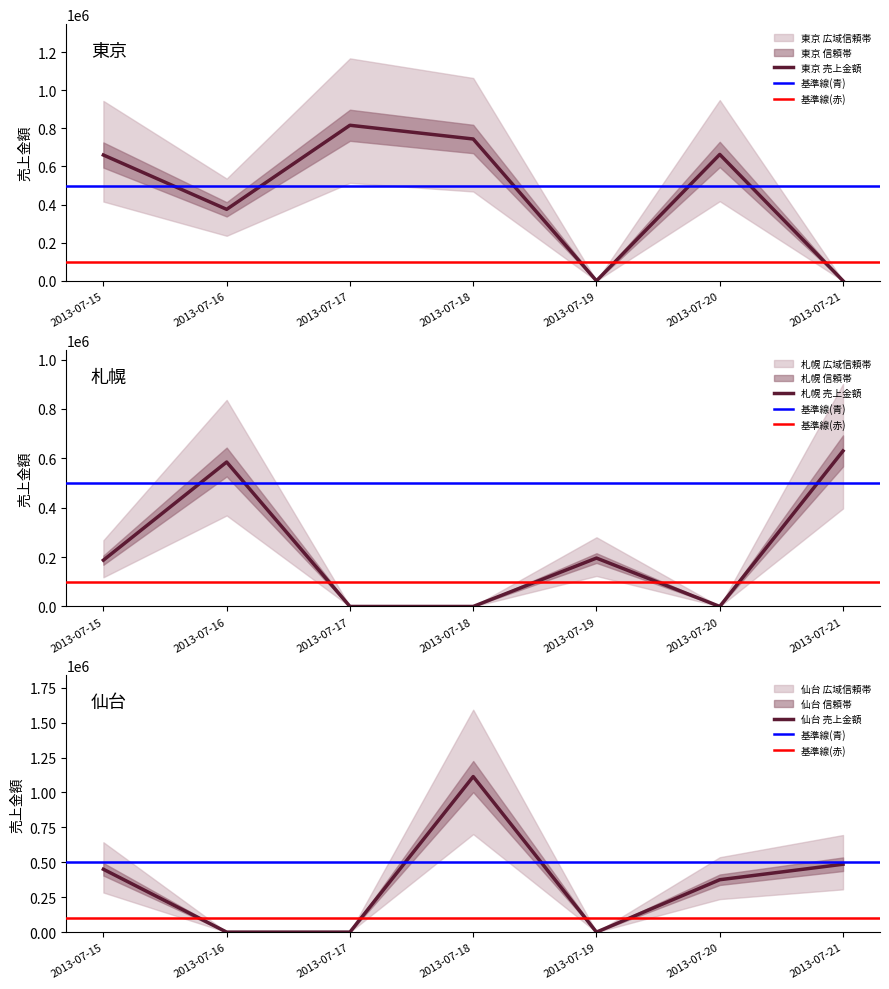

List the series in order of their overall mean, lowest first.

札幌, 仙台, 東京